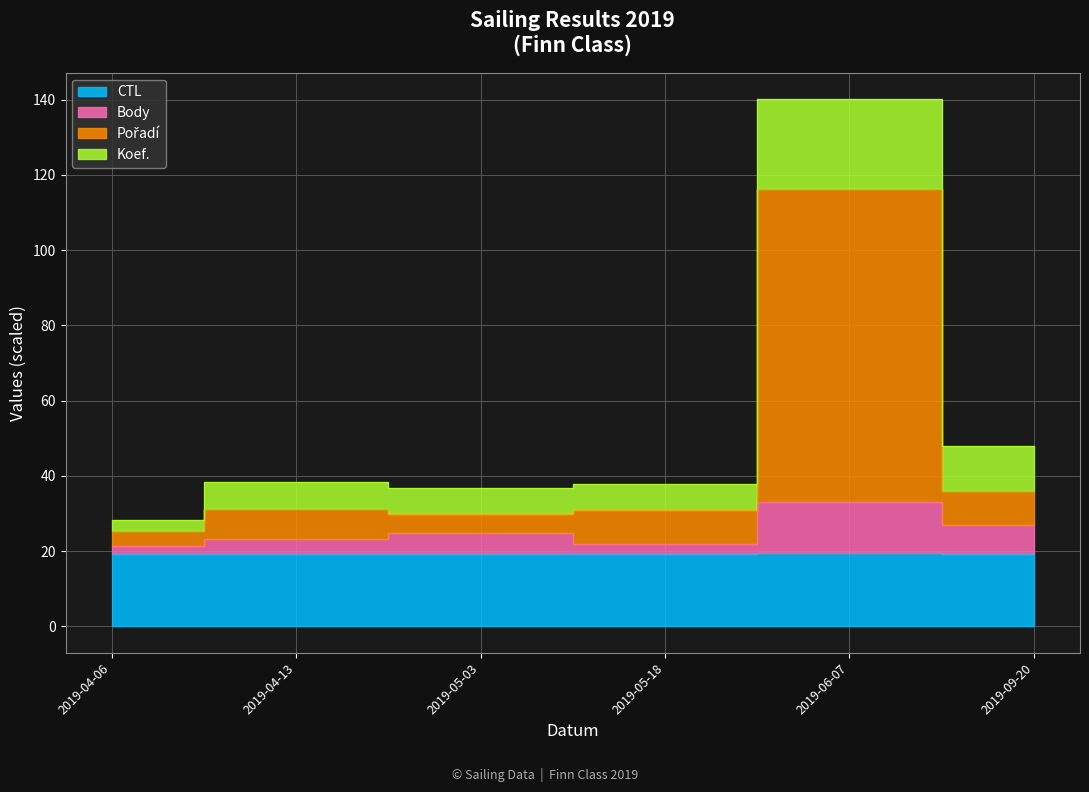

The value of Pořadí at 2019-09-20 is 35.9. True or false?

True